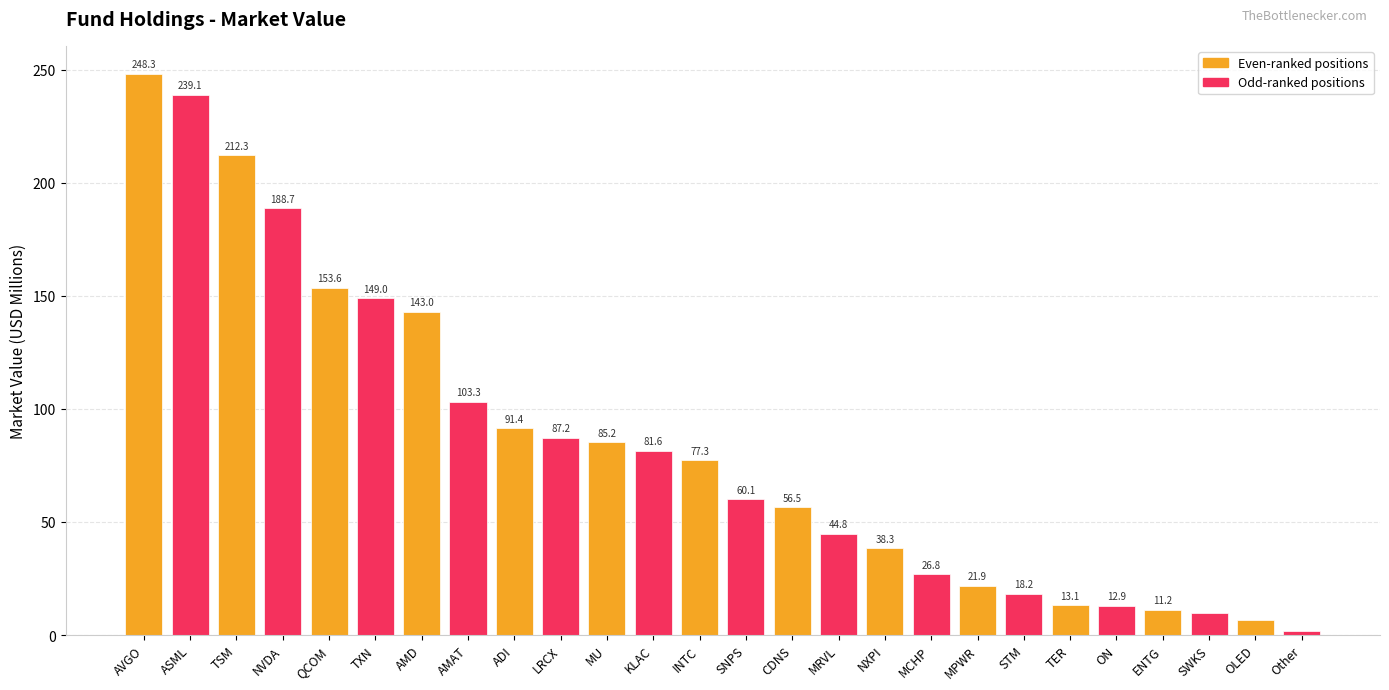

The value at MPWR is 21.9. True or false?

True